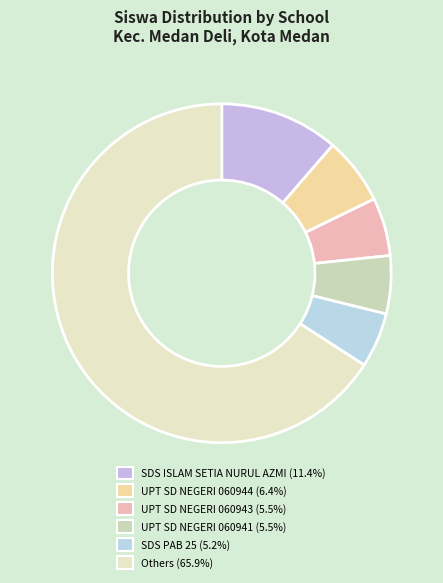

How many segments does this pie chart have?

6